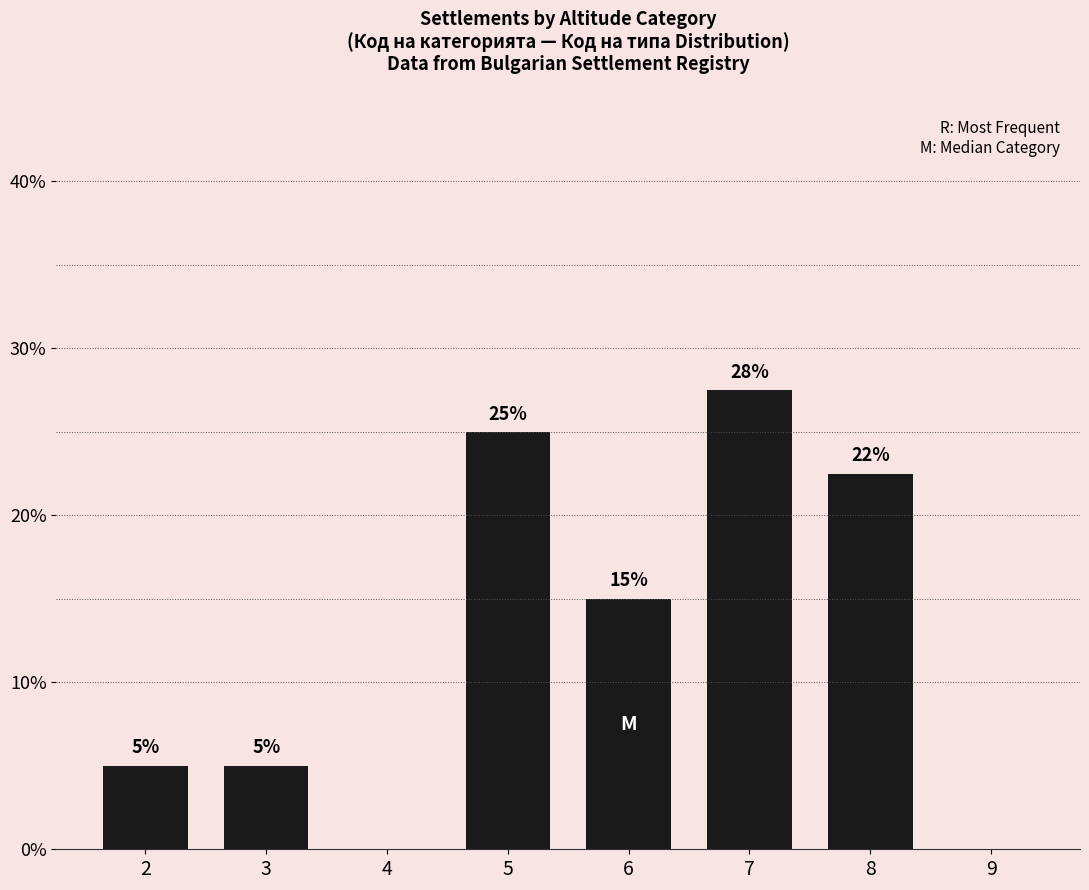

The value at 8 is 22.5. True or false?

True